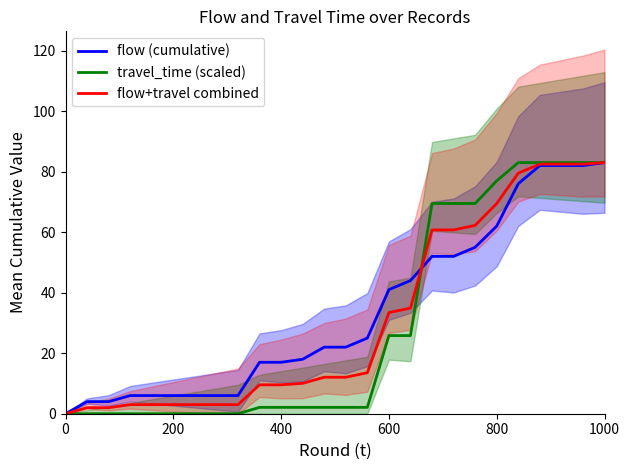

What is the maximum value for travel_time (scaled)?

83.0